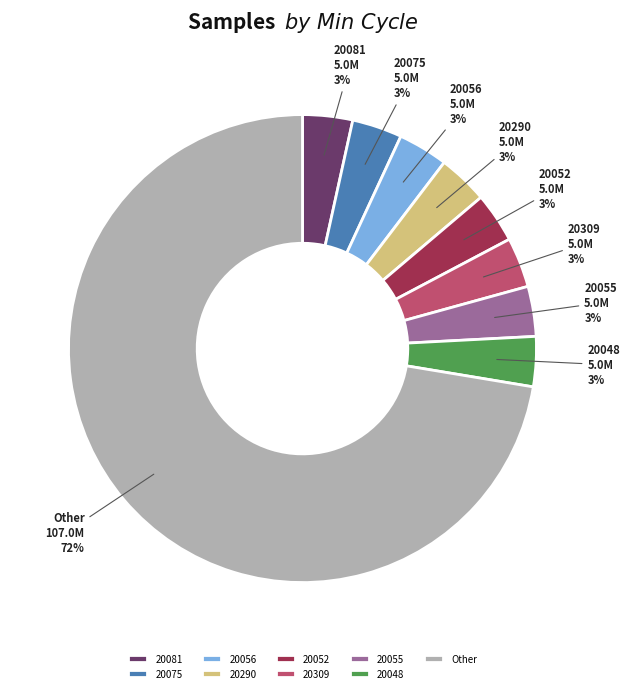

Which slice is the largest?

Other